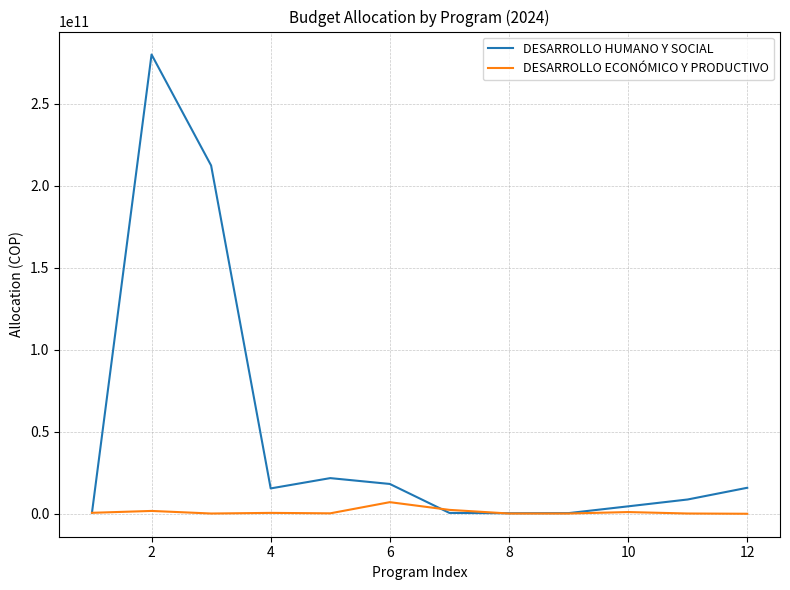

Which series has the largest range (max minus min)?

DESARROLLO HUMANO Y SOCIAL